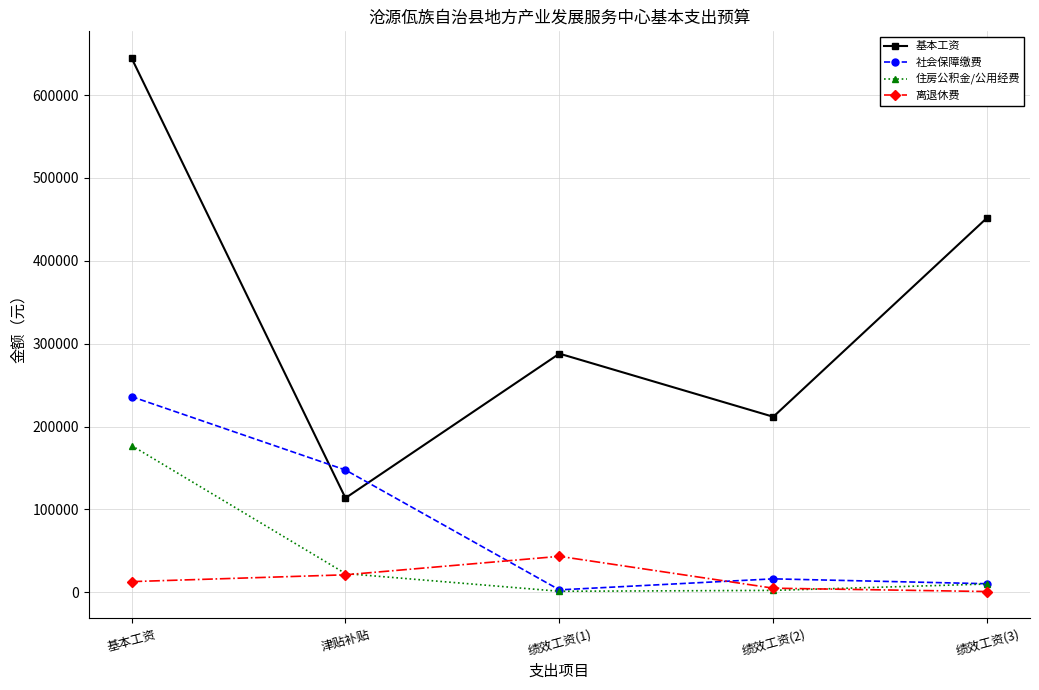

What is the maximum value for 住房公积金/公用经费?

177111.6